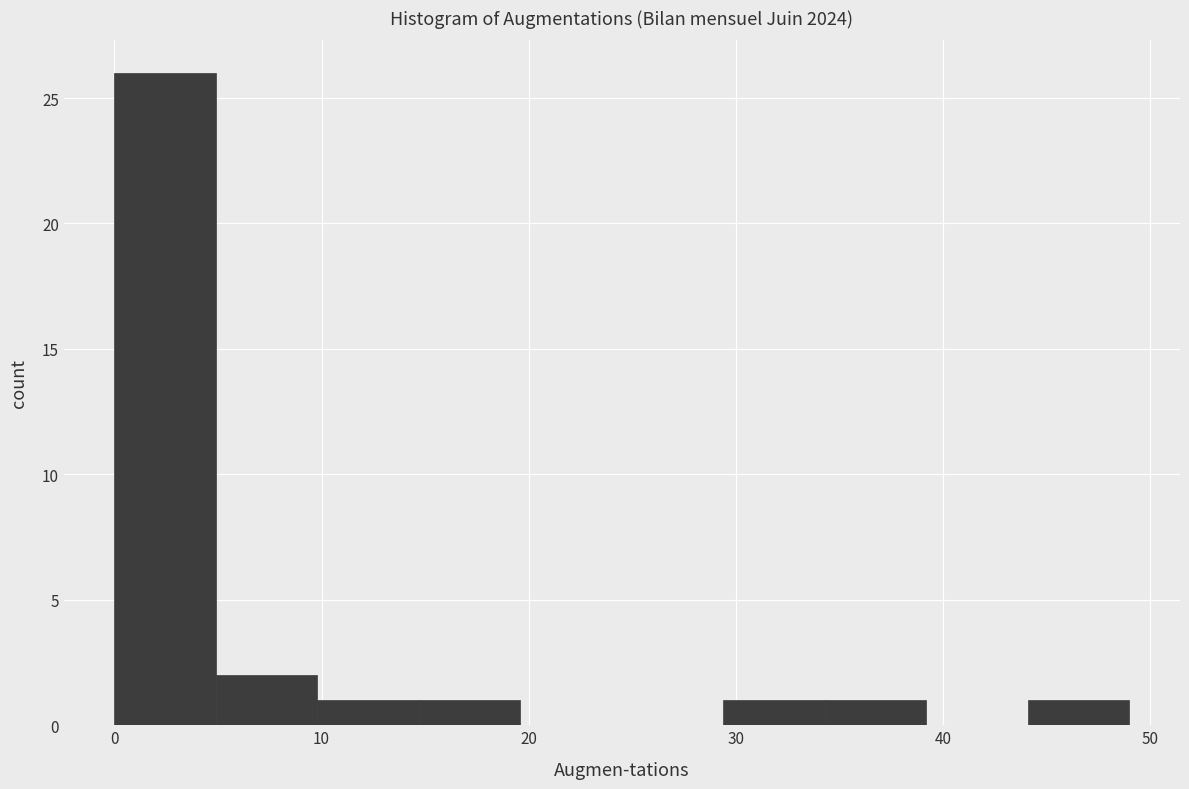

Which range on the x-axis has the tallest bar?

0.0 to 4.9